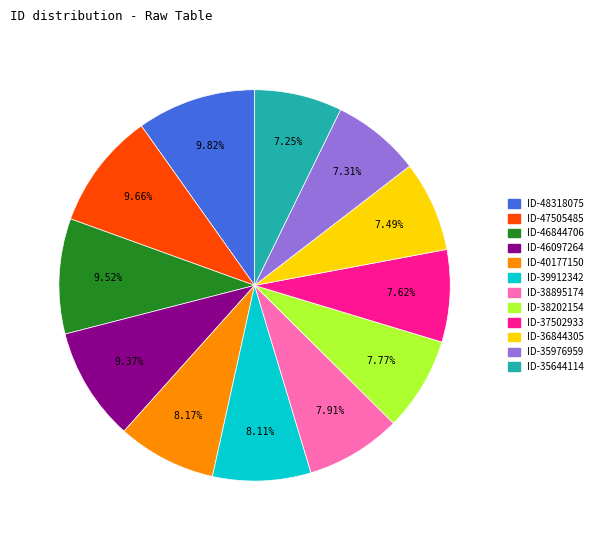

Do ID-40177150 and ID-46844706 together represent more than half of the pie?

No